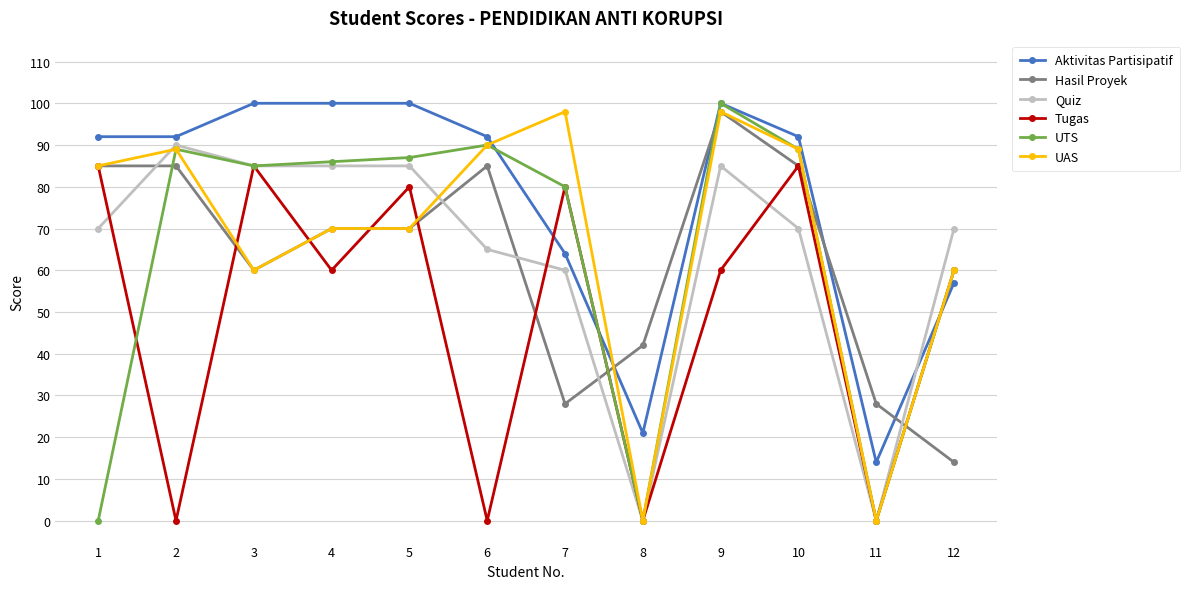

At which category does Tugas reach its first local valley?

2